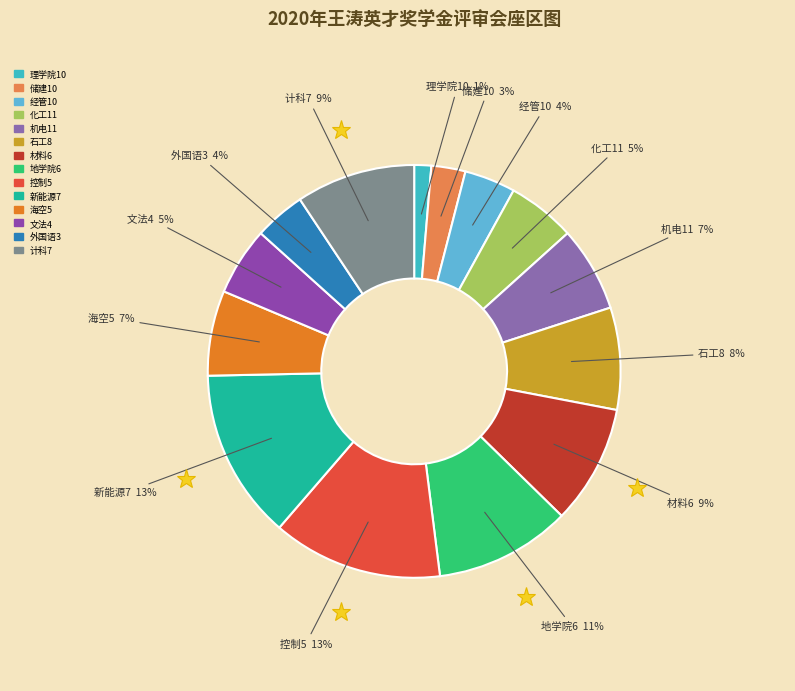

Is it true that 文法4 is 5% of the pie?

True